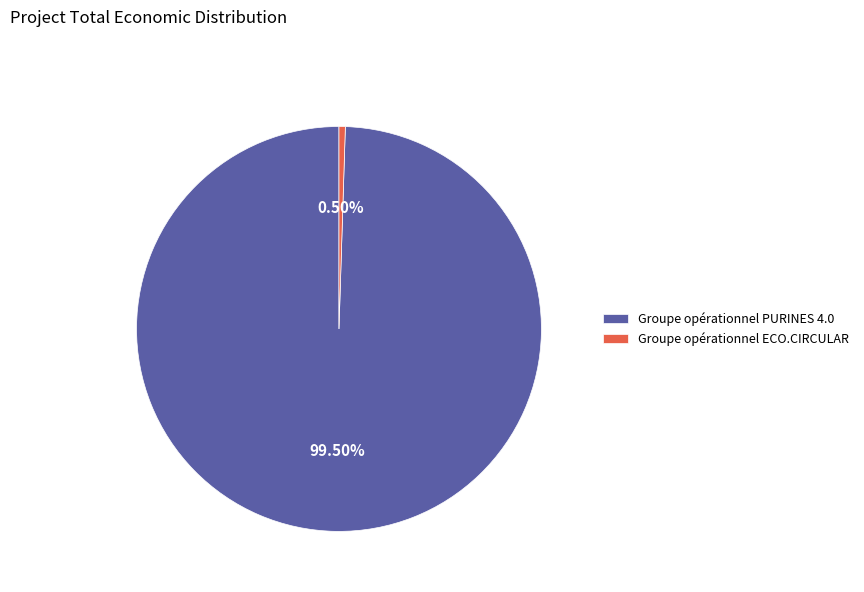

Does Groupe opérationnel ECO.CIRCULAR represent more than half of the total?

No